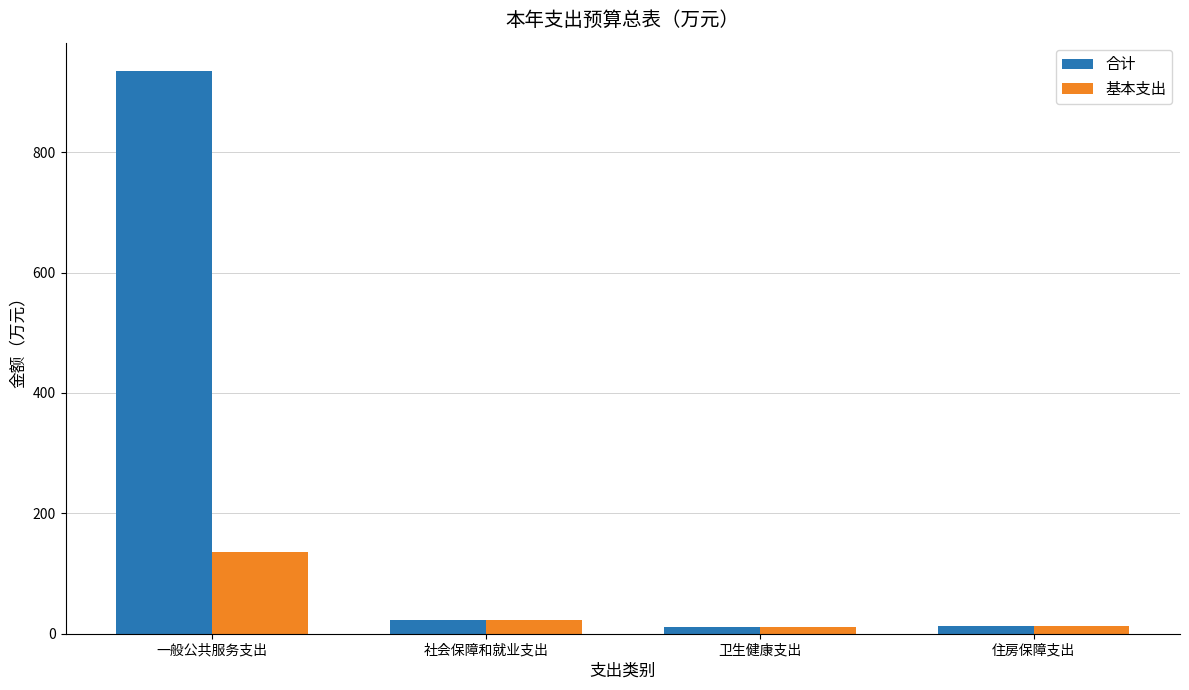

What is the value of the 基本支出 bar at the 3rd from the left?

10.6